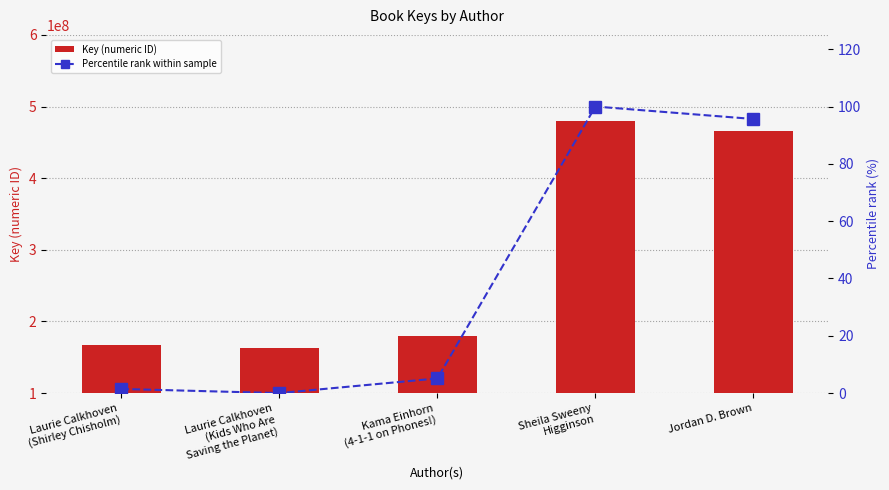

Does the chart contain any negative values?

No